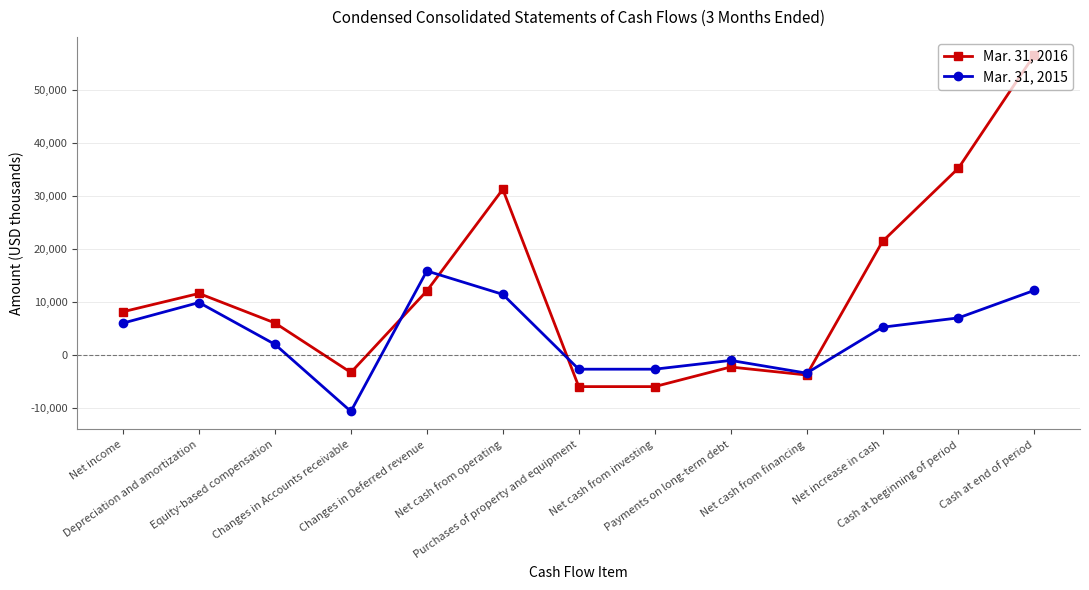

How many lines are shown in the chart?

2